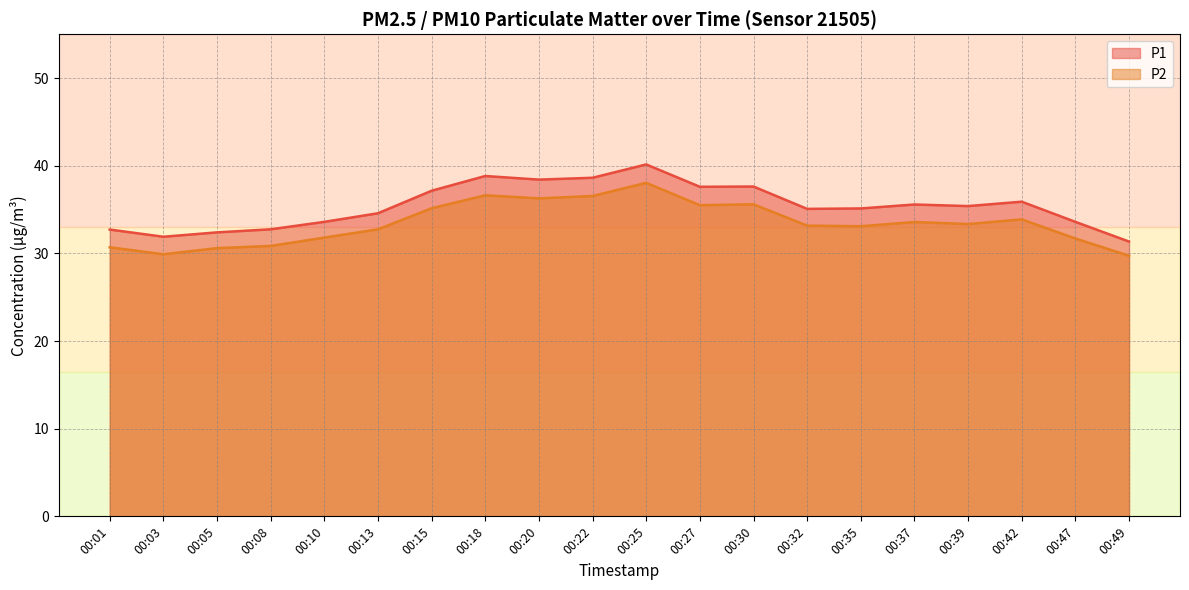

True or false: P2 has a value of 47.5 at 00:35.

False